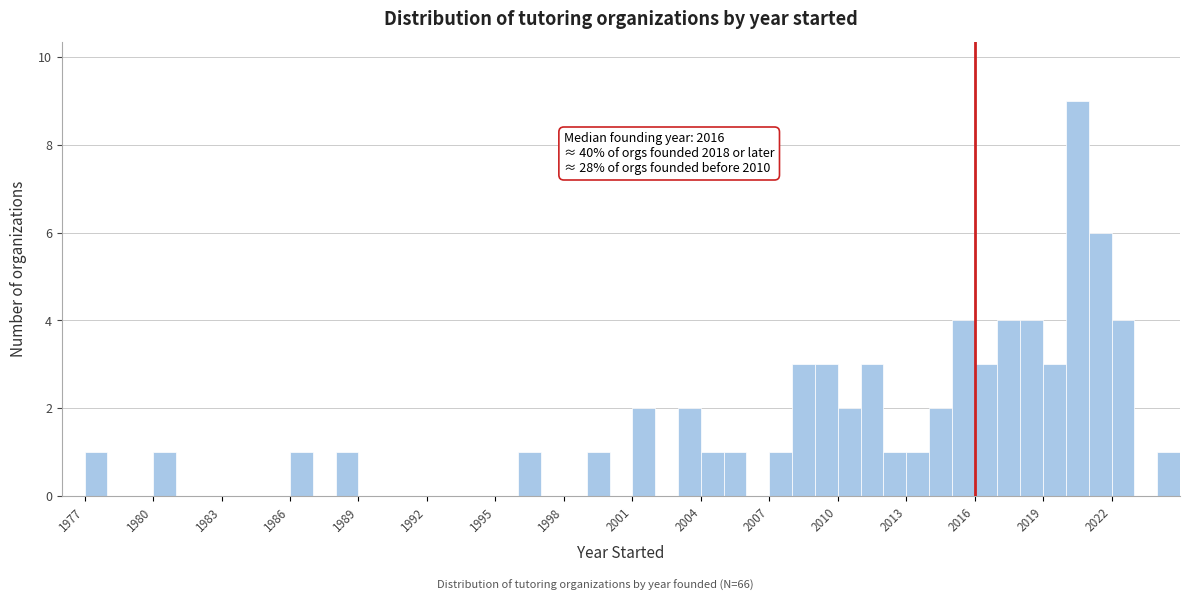

Around what value on the x-axis is the tallest bar? Give the approximate position of its centre, as read against the axis.

2020.5